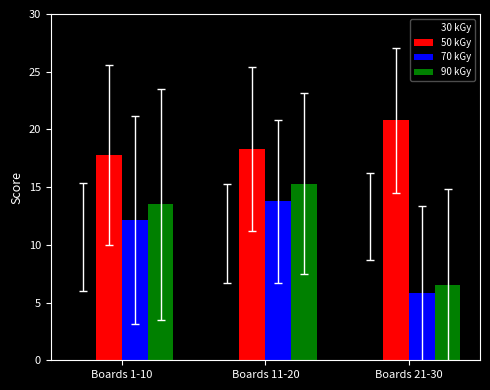

Which label corresponds to the largest value in the chart?

Boards 21-30